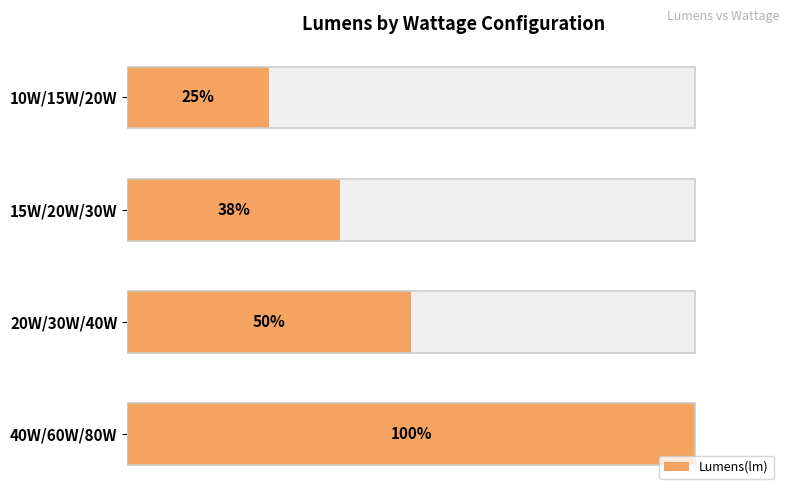

Reading left to right, what are all the values shown in this chart?

2000	3000	4000	8000